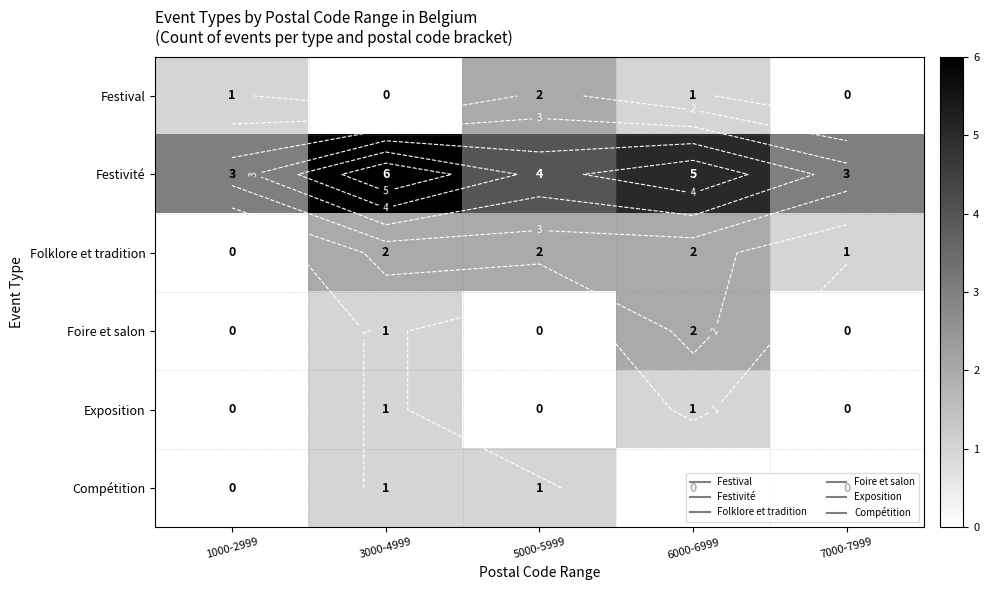

What is the total value across all series at 5000-5999?

9